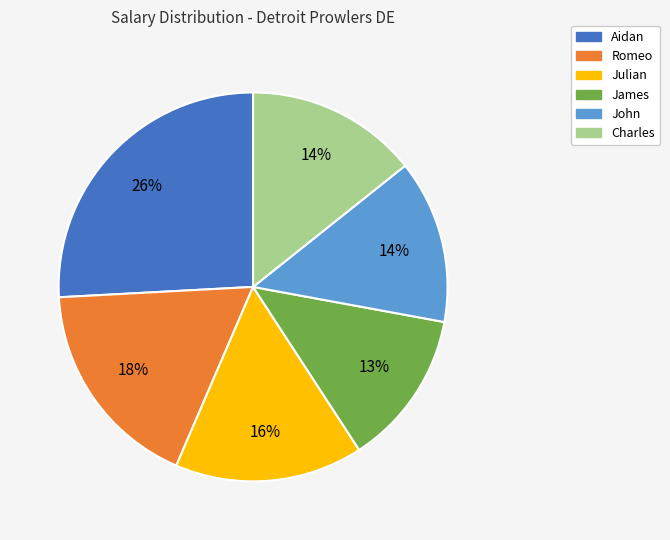

What percentage is the Aidan slice, to the nearest percent?

26%